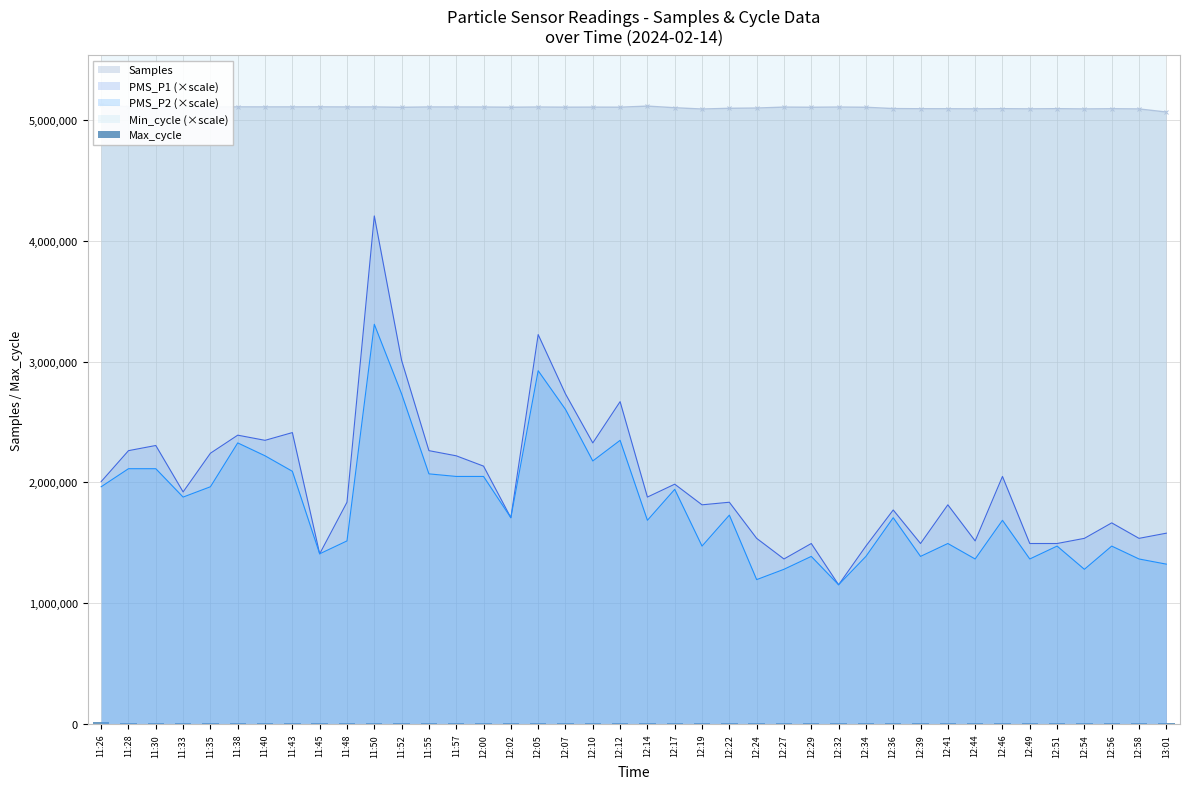

Does the chart contain stacked bars?

No